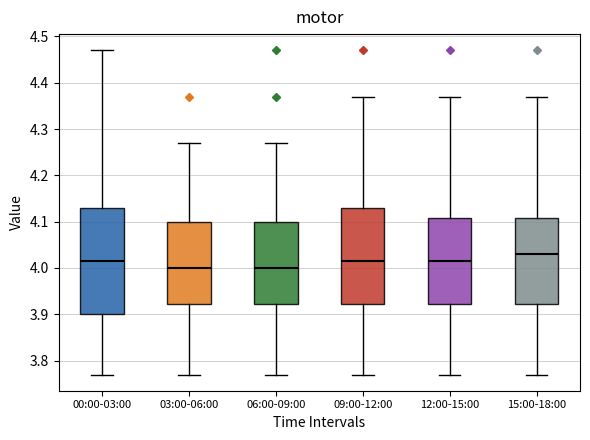

Reading left to right, read every box against the y-axis: the position of its median line, the range the box covers, and the ends of its whiskers. The values are not printed on the chart, so give them approximately, as read against the axis.

00:00-03:00: median 4.02, box 3.90 to 4.13, whiskers 3.77 to 4.47
03:00-06:00: median 4.00, box 3.92 to 4.10, whiskers 3.77 to 4.27
06:00-09:00: median 4.00, box 3.92 to 4.10, whiskers 3.77 to 4.27
09:00-12:00: median 4.02, box 3.92 to 4.13, whiskers 3.77 to 4.37
12:00-15:00: median 4.02, box 3.92 to 4.11, whiskers 3.77 to 4.37
15:00-18:00: median 4.03, box 3.92 to 4.11, whiskers 3.77 to 4.37